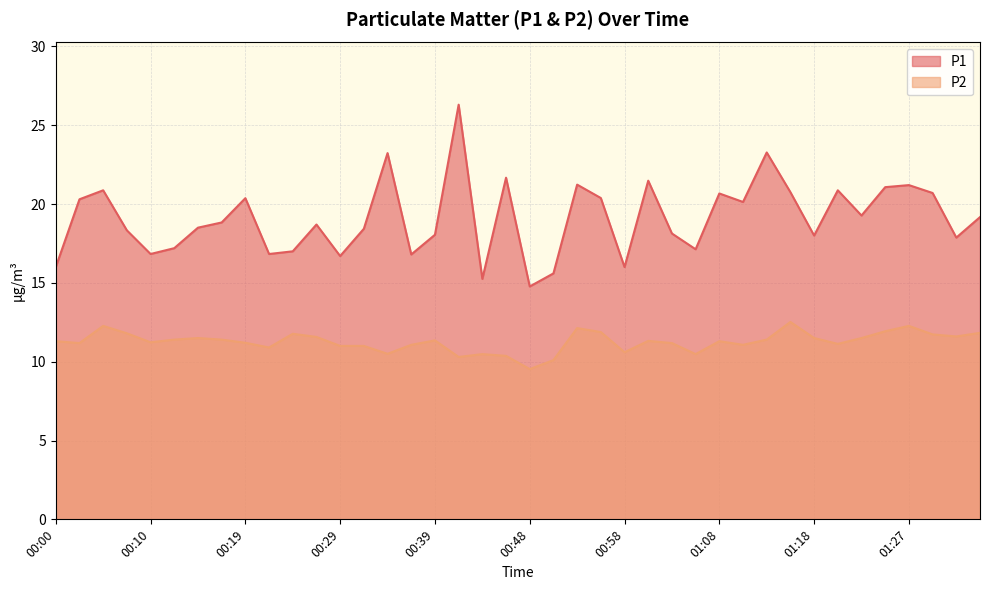

What is the value of the P1 point at the 5th from the left?

16.8